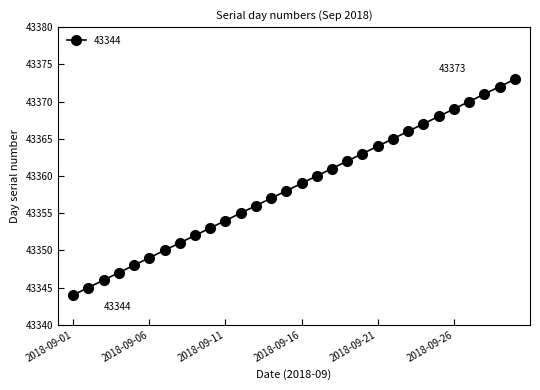

True or false: the data has more than 1 interior local peaks.

False